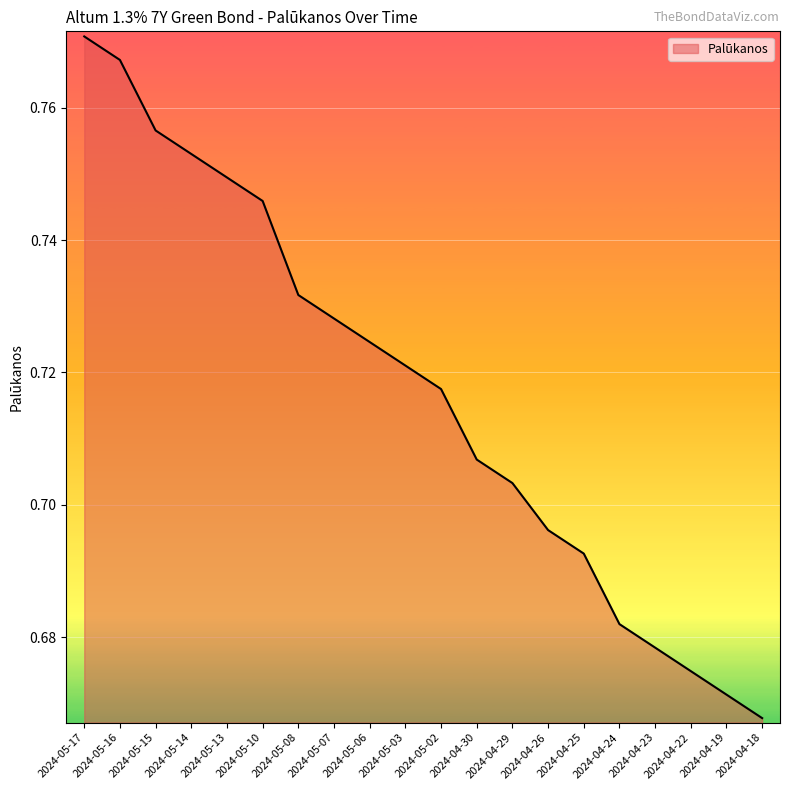

What position from the right is 2024-04-19?

2